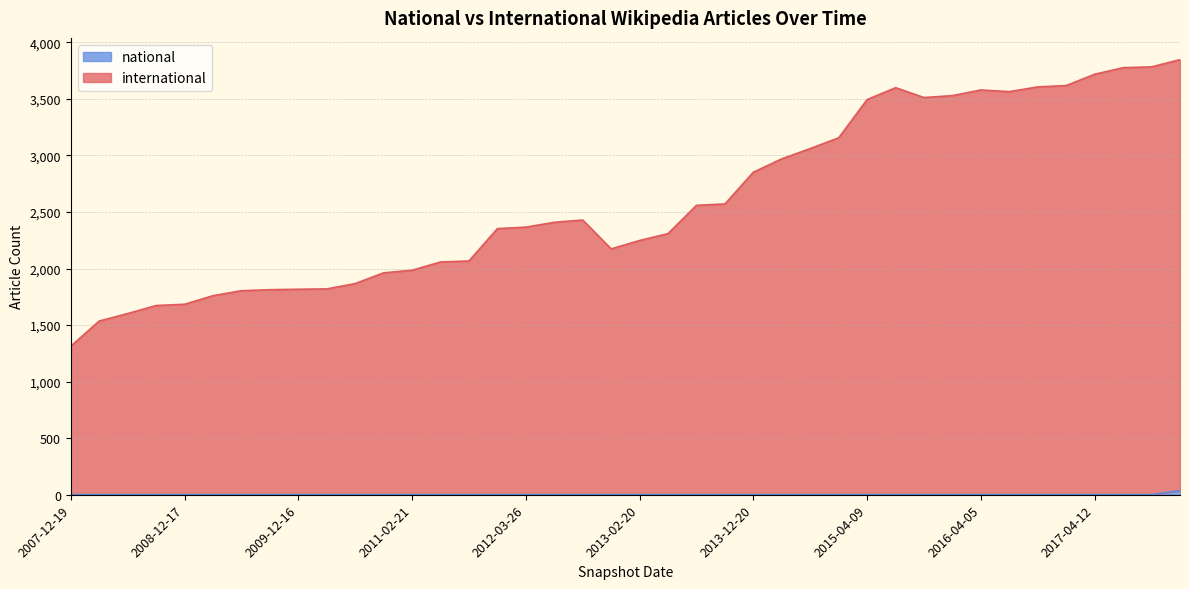

Rank the series by their average value, from lowest to highest.

national, international